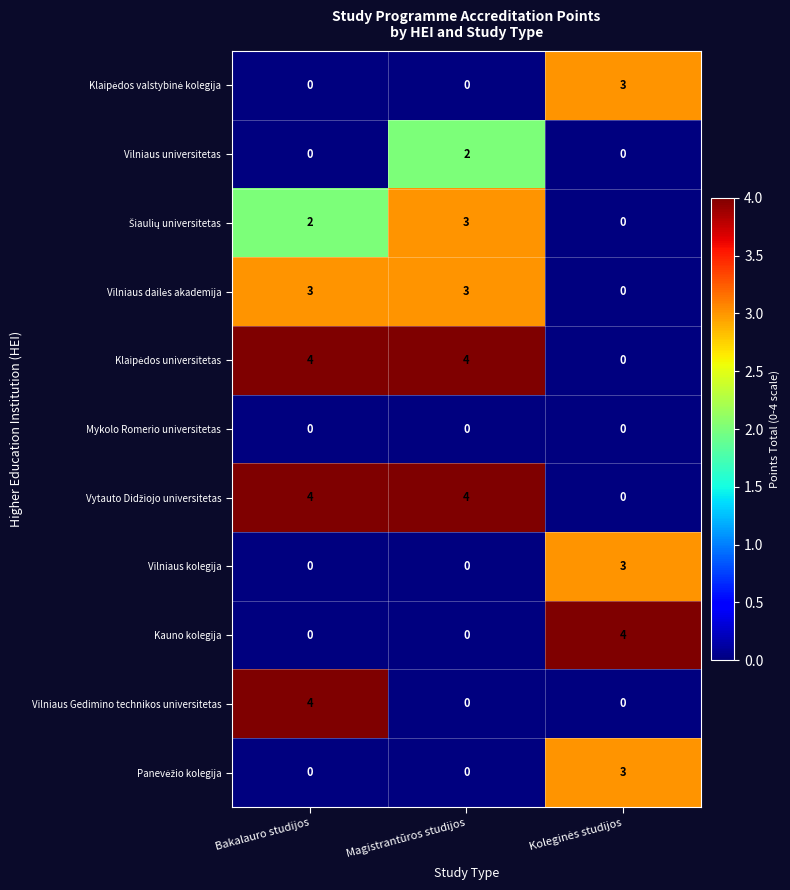

At which category is the sum across all series the highest?

Bakalauro studijos